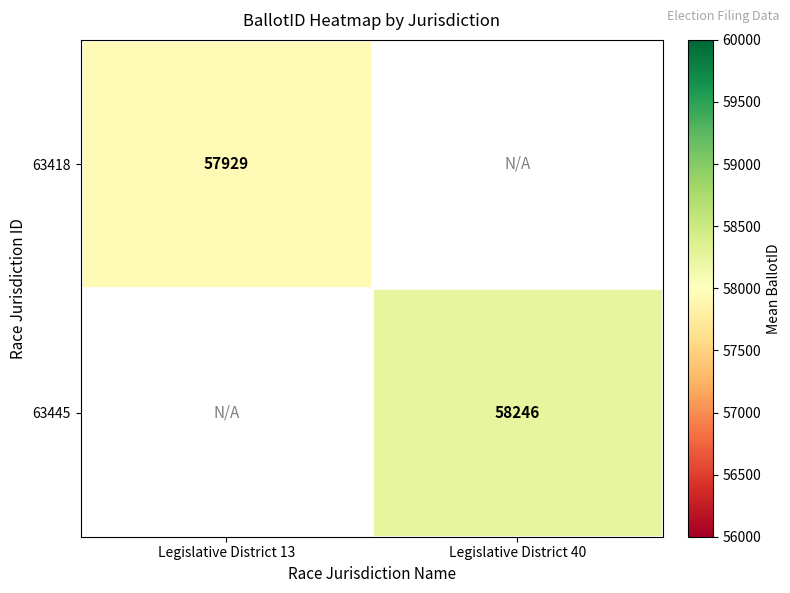

True or false: 63418 has a value of 57929 at Legislative District 13.

True